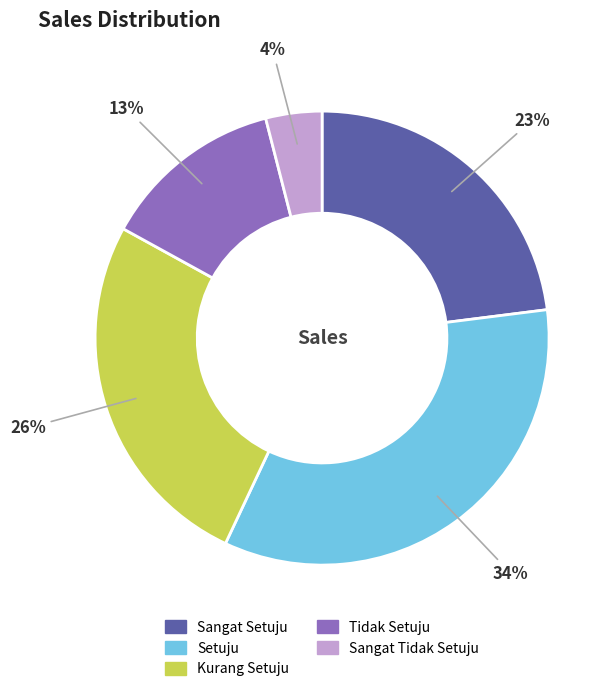

What is the largest slice in the pie chart?

Setuju